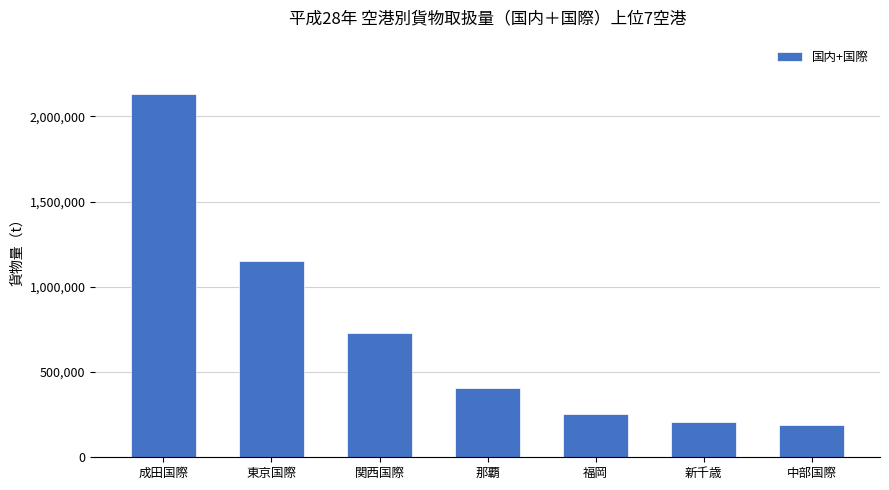

What is the ratio of the value at 那覇 to the value at 新千歳?

2.0